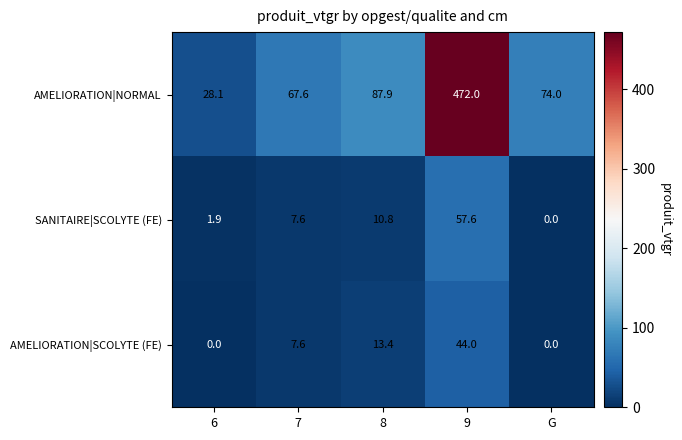

Rank the series by their maximum value, from lowest to highest.

AMELIORATION|SCOLYTE (FE), SANITAIRE|SCOLYTE (FE), AMELIORATION|NORMAL